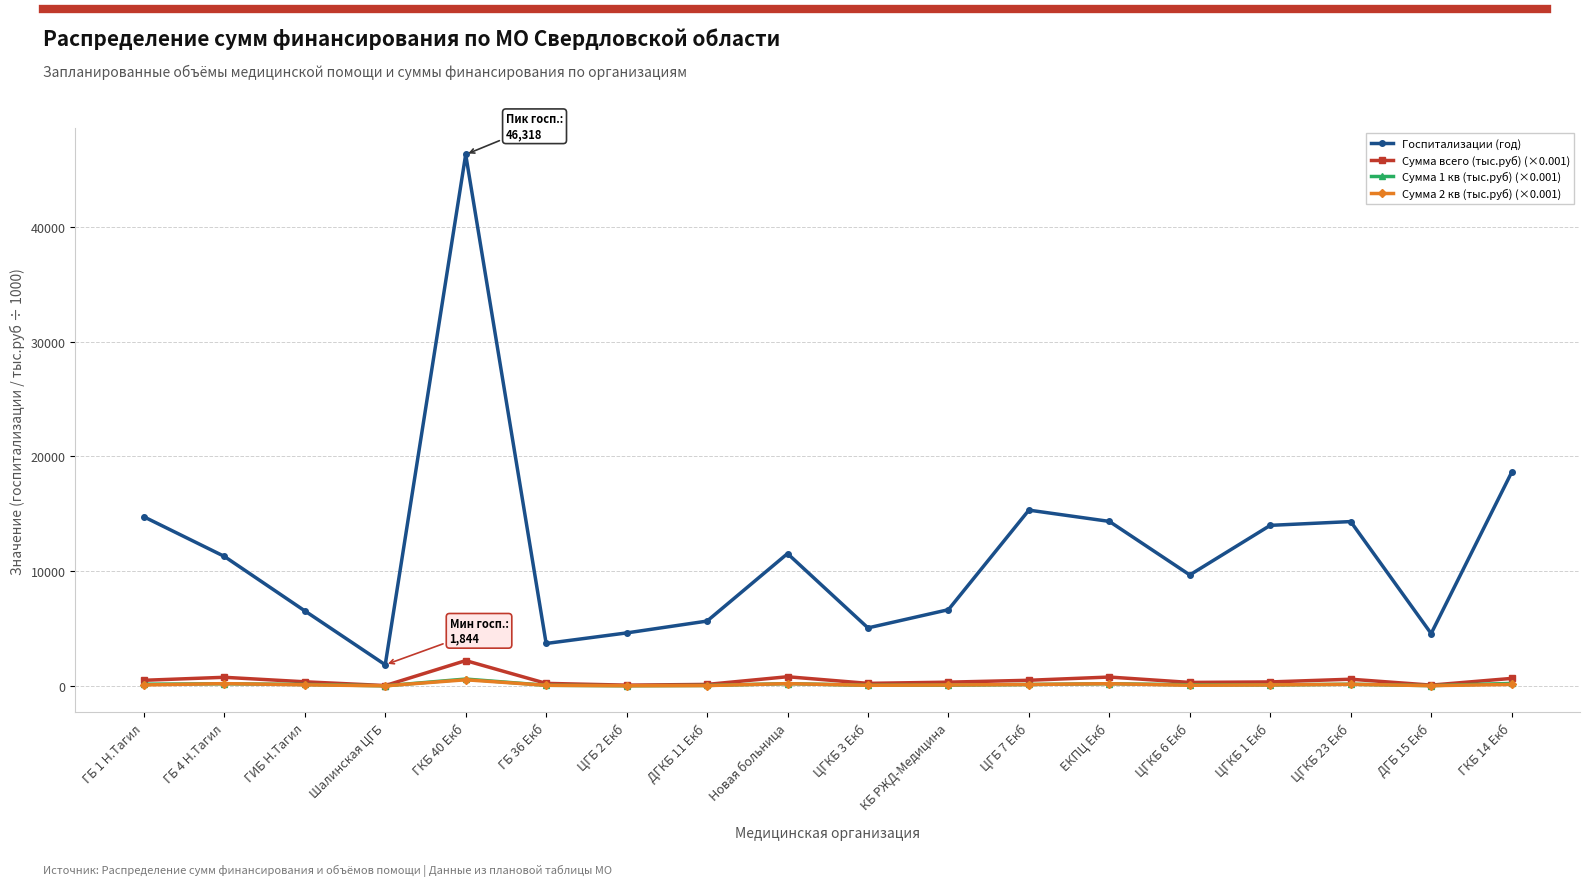

At how many categories does at least one series exceed 7901?

10